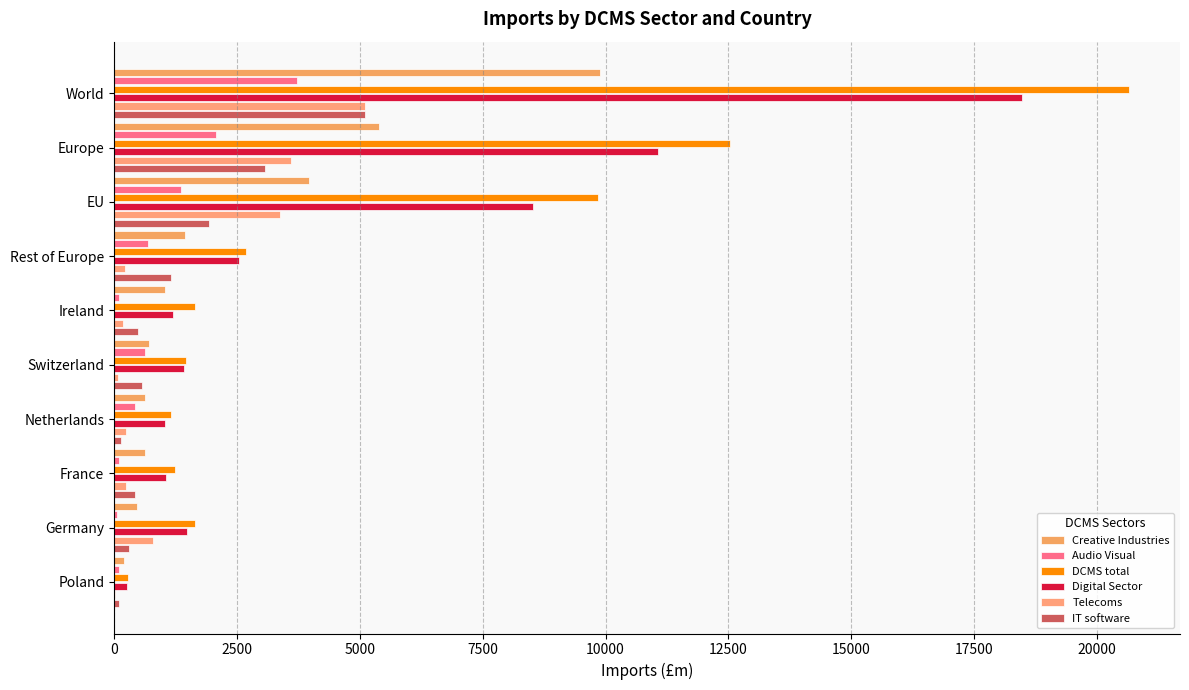

Count the number of categories in the chart.

10